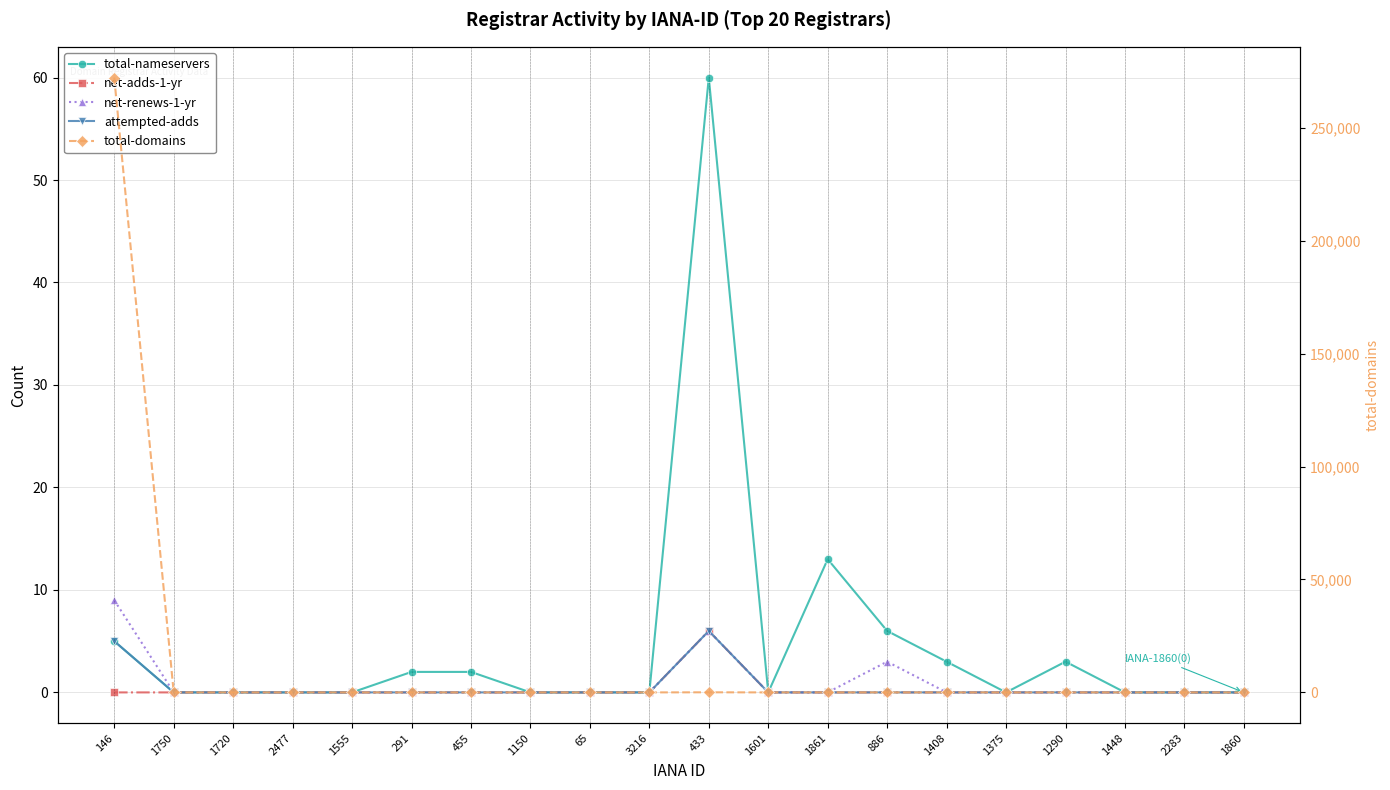

At which category is the sum across all series the highest?

146